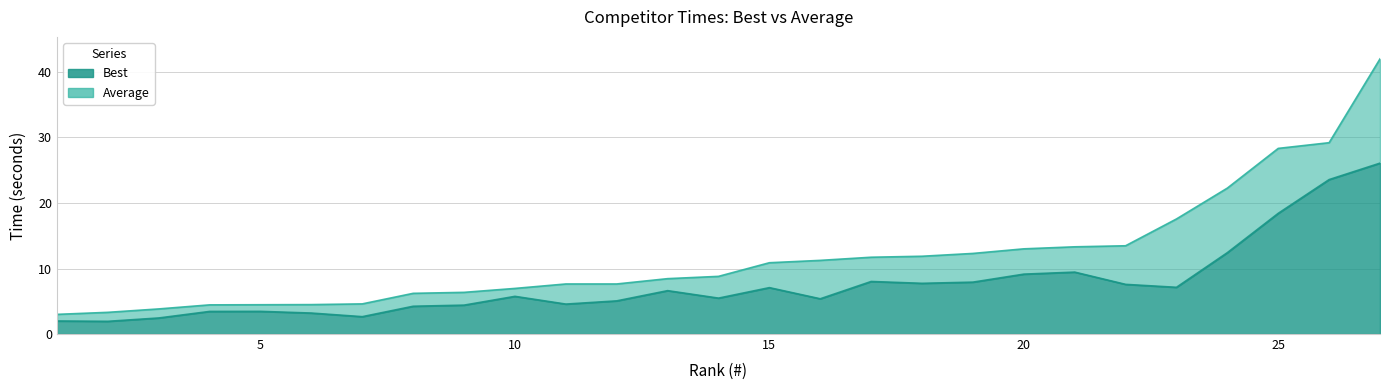

How many data points in Average are above 8?

15